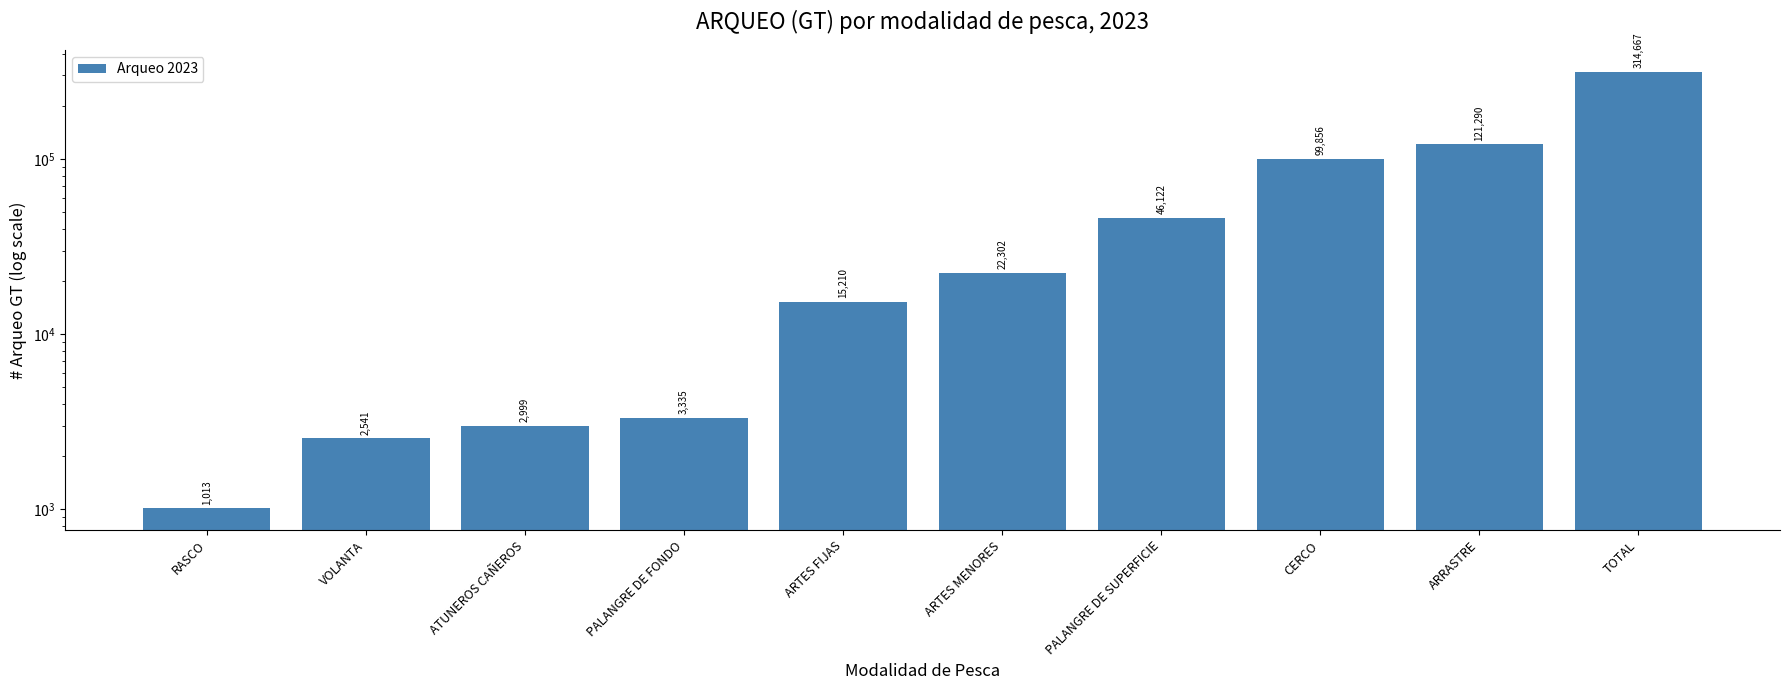

Which label corresponds to the largest value in the chart?

TOTAL